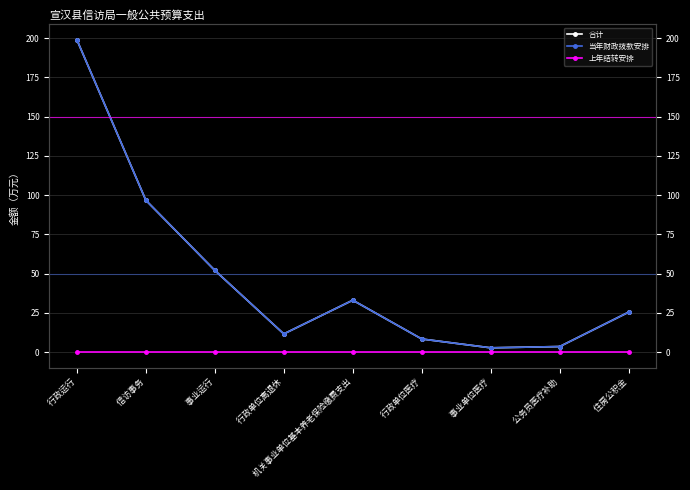

What is the label of the 4th point from the left?

 行政单位离退休